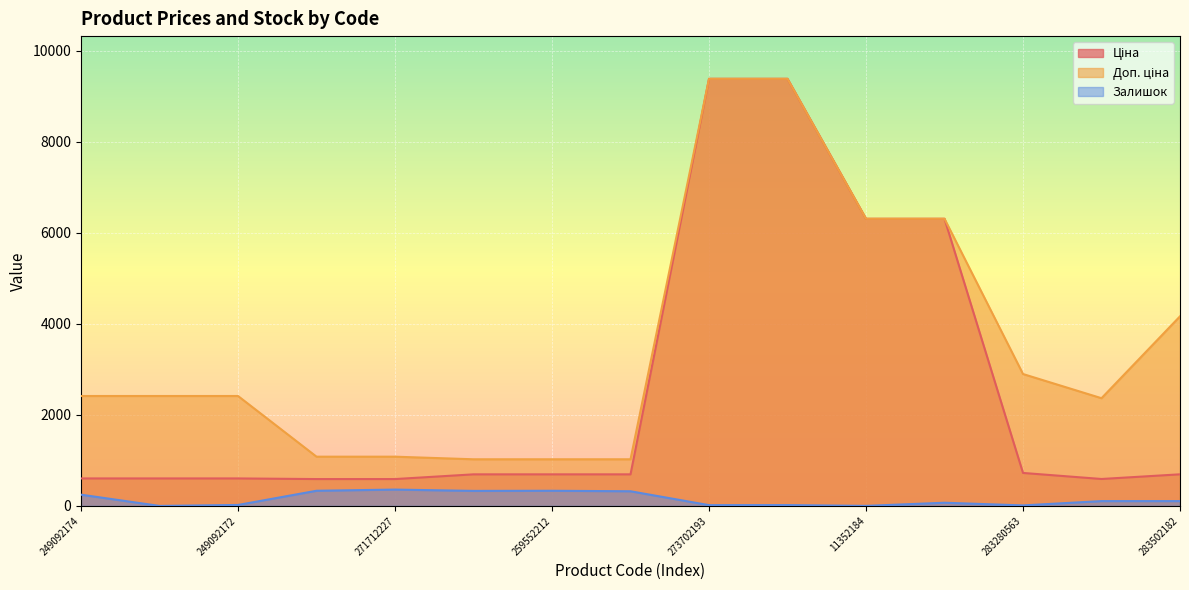

Which label corresponds to the smallest value in the chart?

249092173